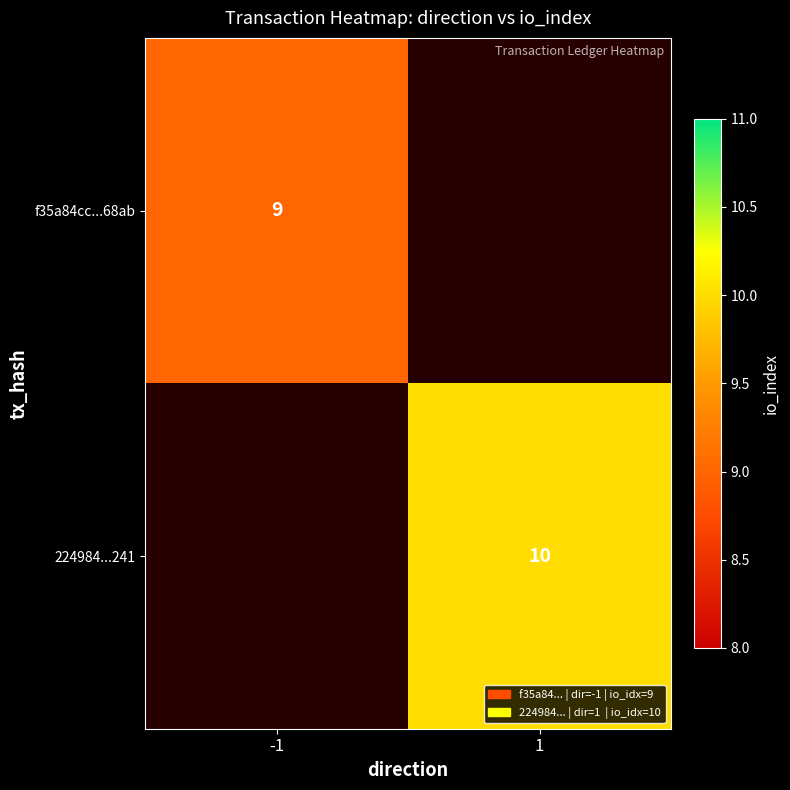

The 224984...241 series shows 3 at 1. True or false?

False